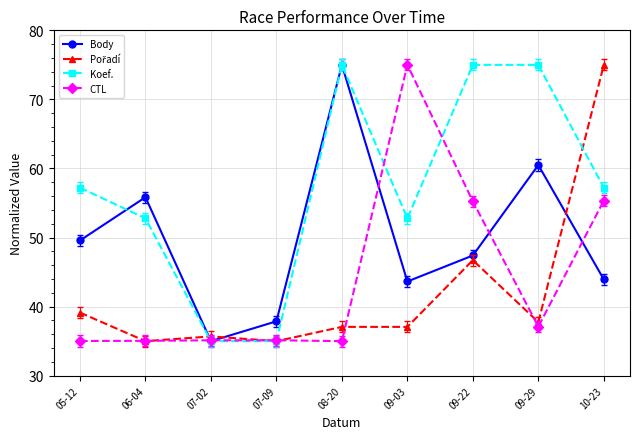

What is the sum of all CTL values?

398.0